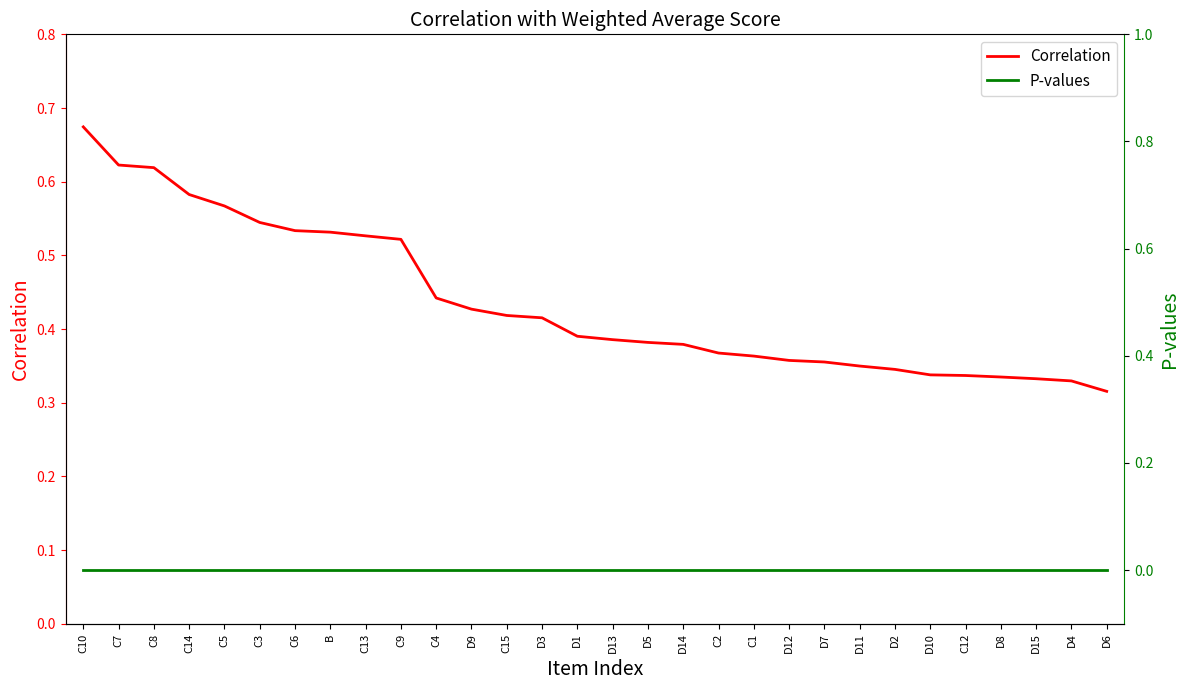

True or false: Correlation has a value of 0.1 at D8.

False